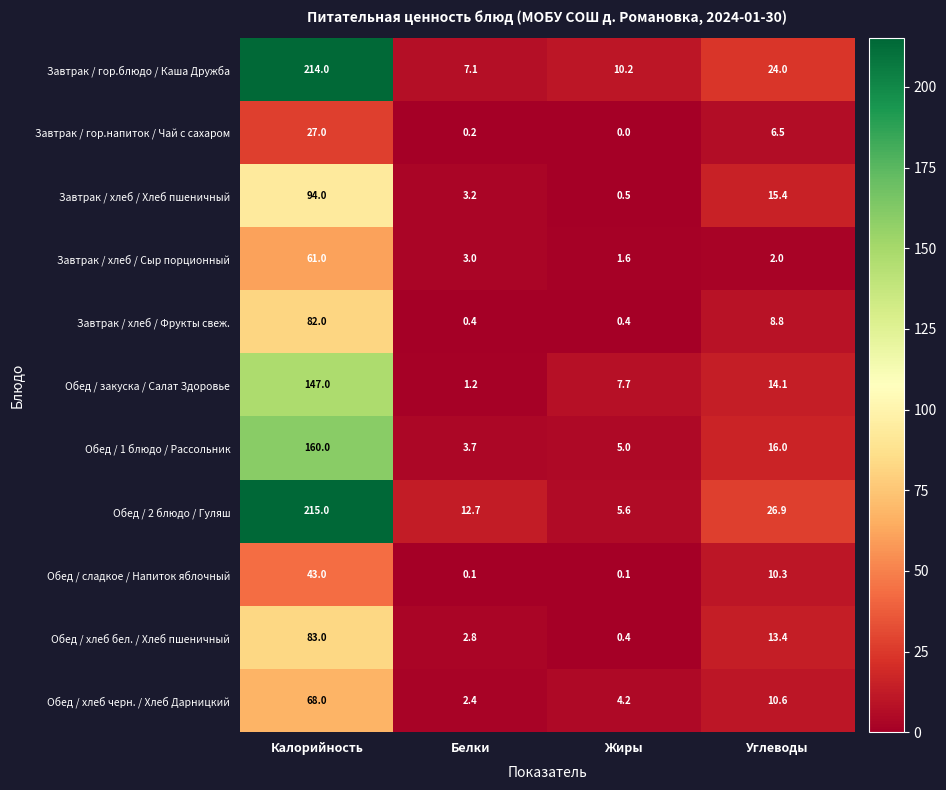

How many series are shown in this chart?

11